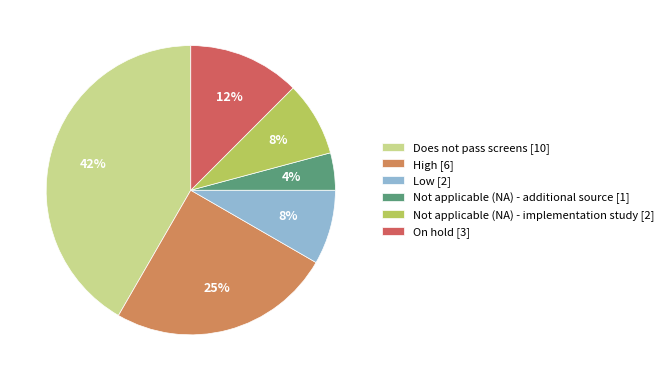

Between High and Not applicable (NA) - additional source, which is larger?

High